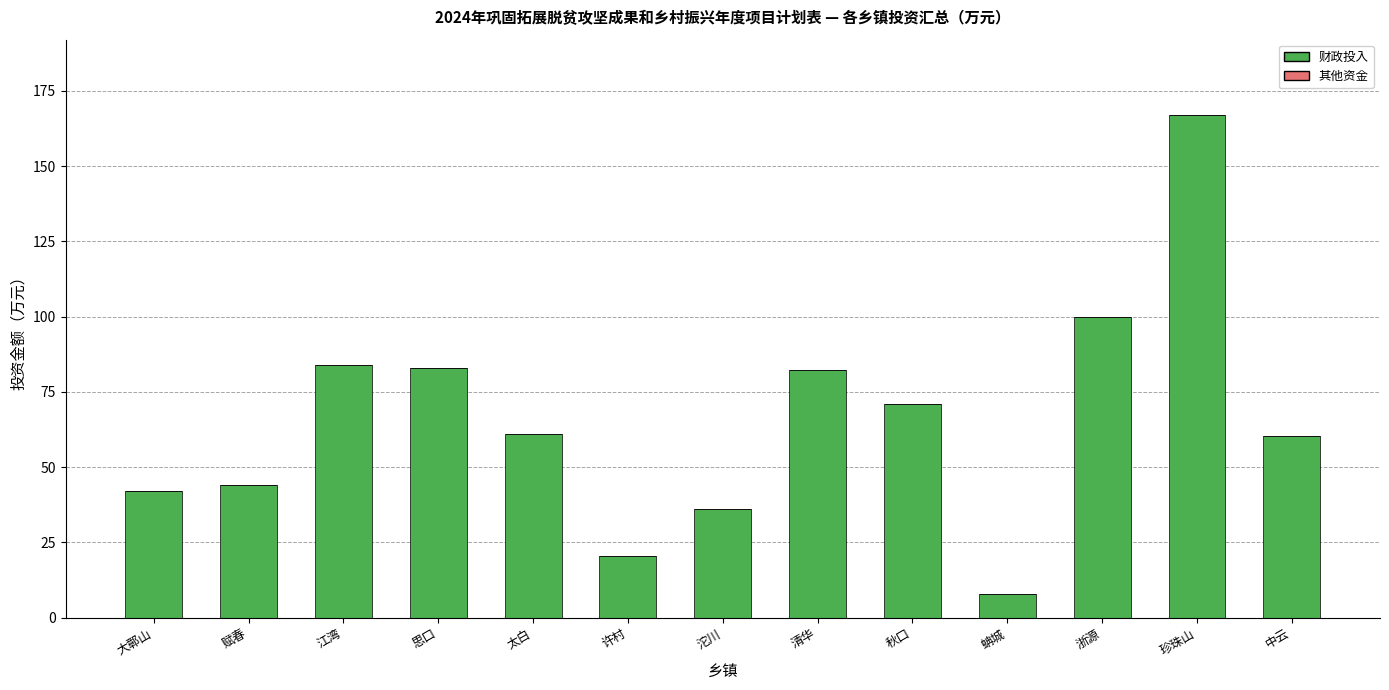

What is the label of the 13th bar from the left?

中云